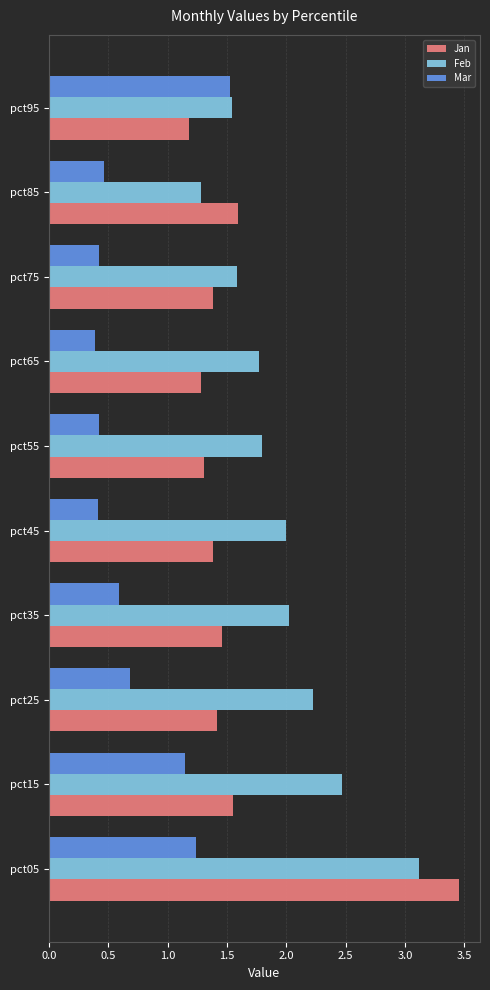

What is the spread (max minus min) of values at pct55?

1.4